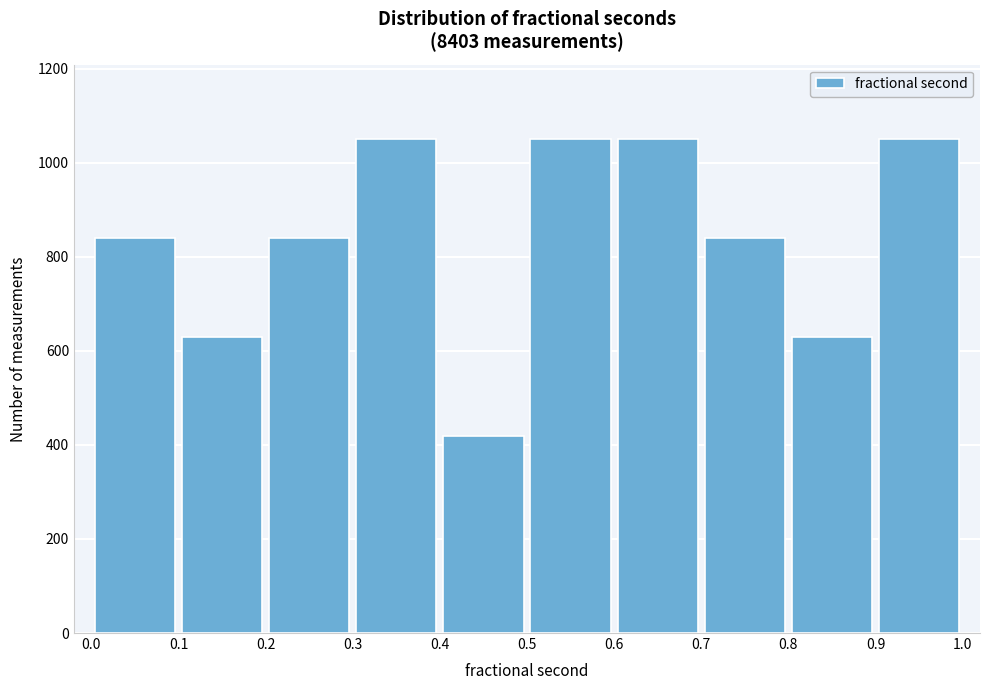

Reading left to right, transcribe this chart: for each bar, give the range it covers on the x-axis and its height. The values are not printed on the chart, so give them approximately, as read against the axis.

0.0 to 0.1: 840
0.1 to 0.2: 640
0.2 to 0.3: 840
0.3 to 0.4: 1060
0.4 to 0.5: 420
0.5 to 0.6: 1060
0.6 to 0.7: 1060
0.7 to 0.8: 840
0.8 to 0.9: 640
0.9 to 1.0: 1060